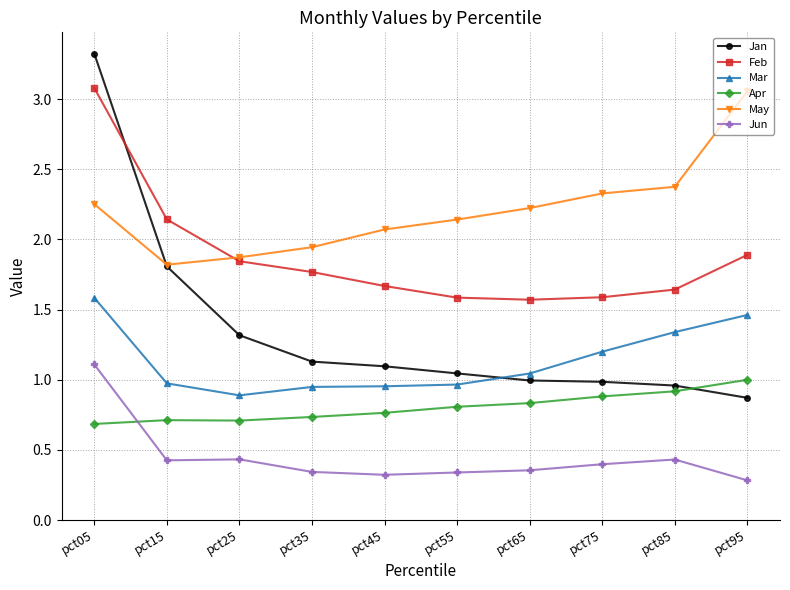

At how many categories does at least one series exceed 3?

2